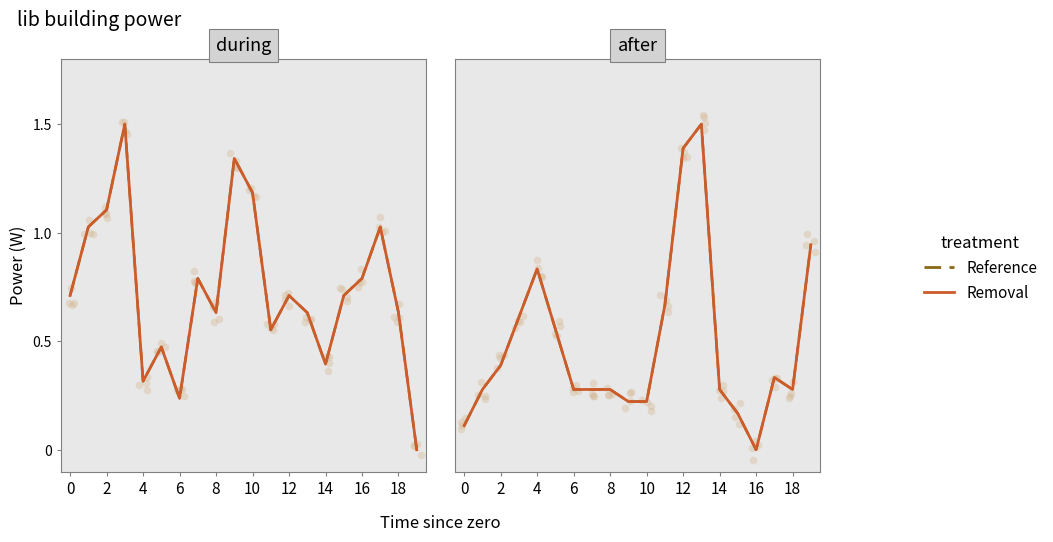

What are all the series names shown in the legend?

Removal, Reference